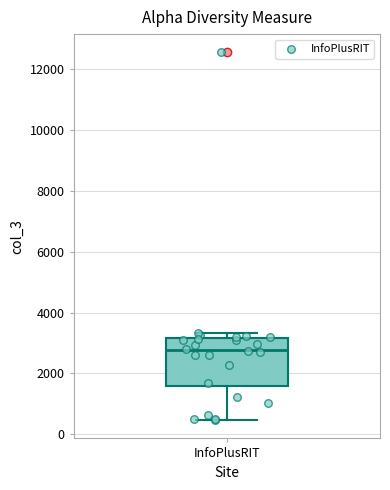

Read this box plot against the y-axis: the position of the median line, the range covered by the box, and the ends of both whiskers. The values are not printed on the chart, so give them approximately, as read against the axis.

median 2800, box 1600 to 3200, whiskers 400 to 3400